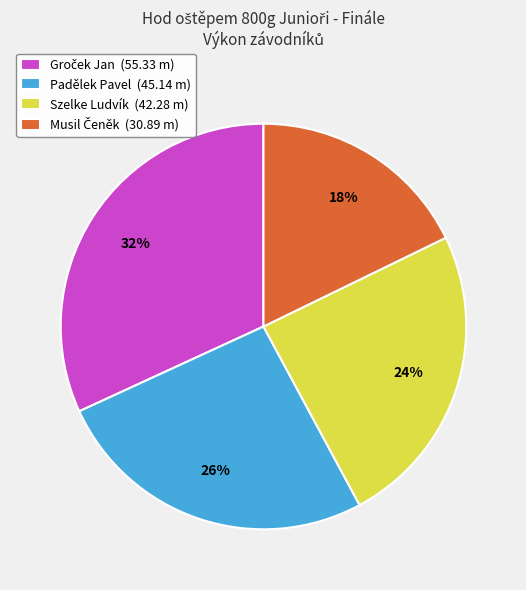

To the nearest percent, what percentage of the pie is Szelke Ludvík (42.28 m)?

24%